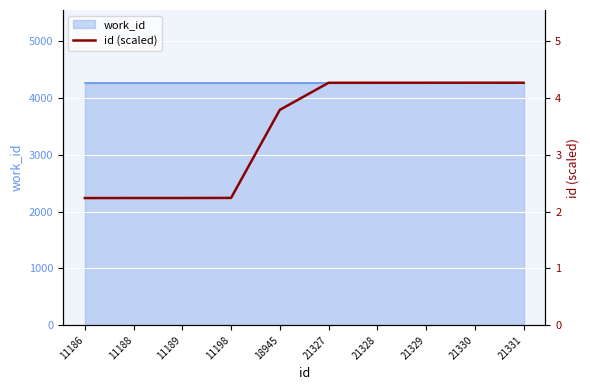

At which label is the value closest to 3?

11198